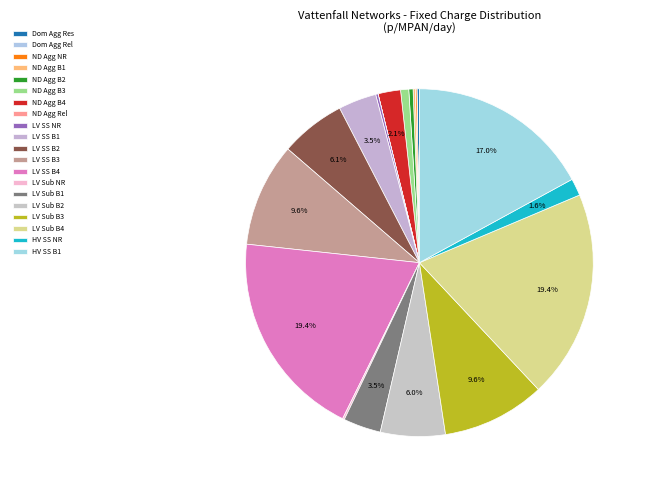

Which category has the smallest portion of the pie?

Domestic Aggregated (Related MPAN)